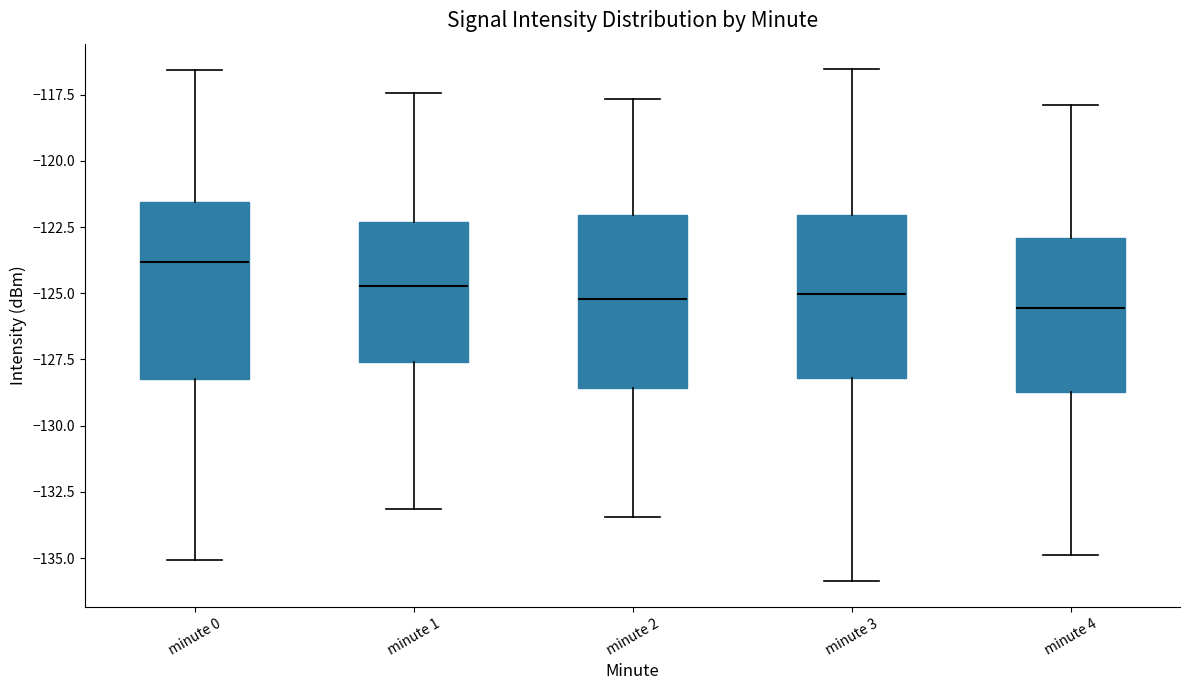

Where does the upper whisker of the box for minute 1 end on the y-axis? The values are not printed on the chart, so give them approximately, as read against the axis.

-117.5